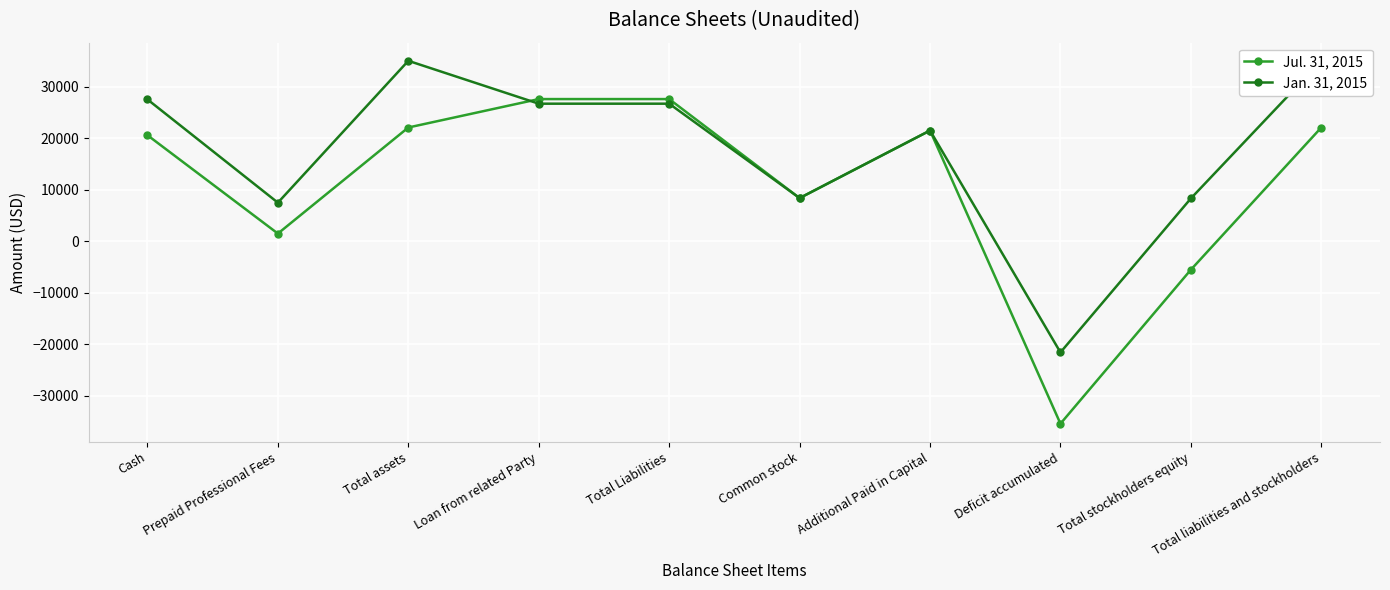

How many positive values does the Jan. 31, 2015 series have?

9